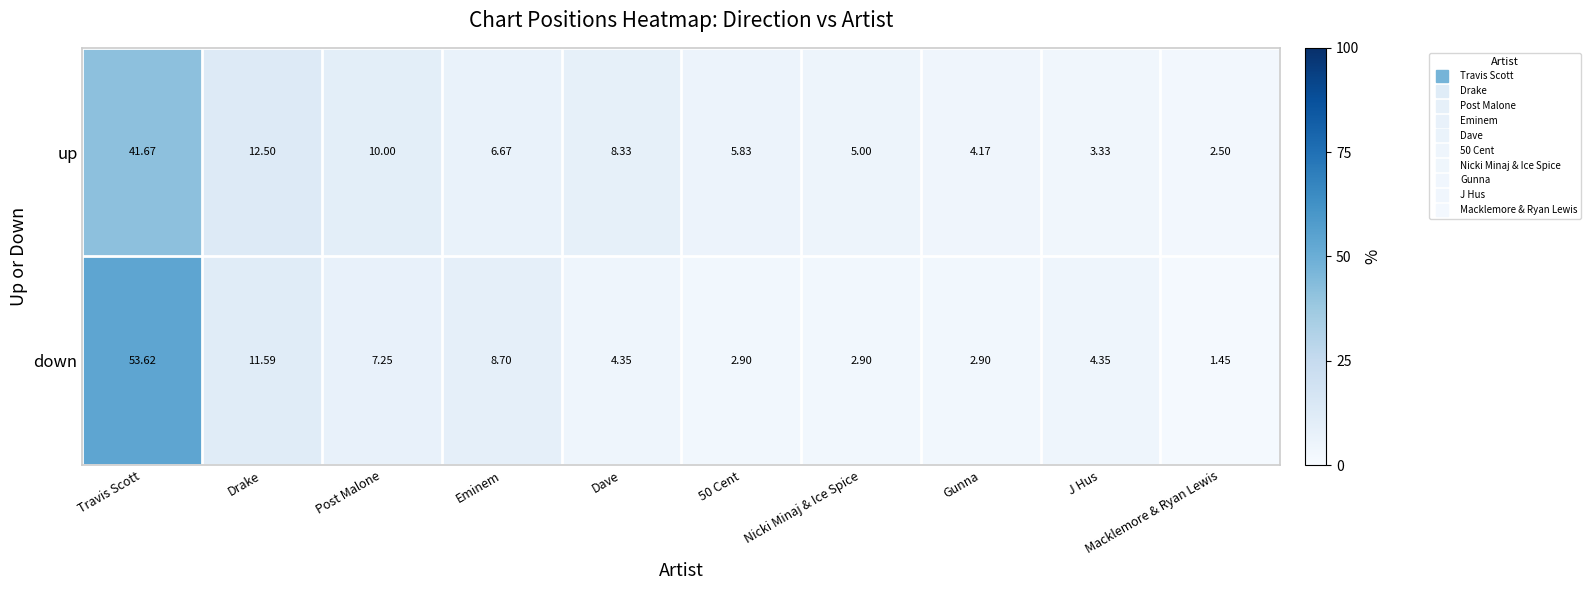

Where is up nearest to the value 22?

Drake